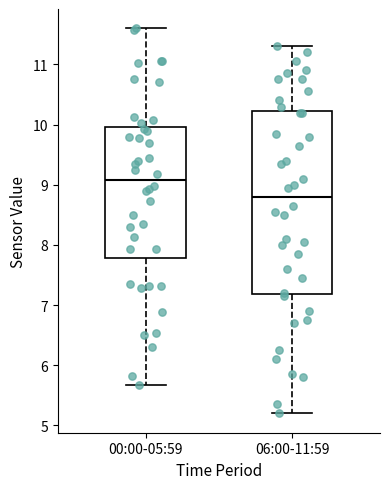

Reading left to right, transcribe this box plot: for each box, give where its median line is, the range the box spans, and where its two whiskers end, as read against the y-axis. The values are not printed on the chart, so give them approximately, as read against the axis.

00:00-05:59: median 9.1, box 7.8 to 10.0, whiskers 5.7 to 11.6
06:00-11:59: median 8.8, box 7.2 to 10.2, whiskers 5.2 to 11.3